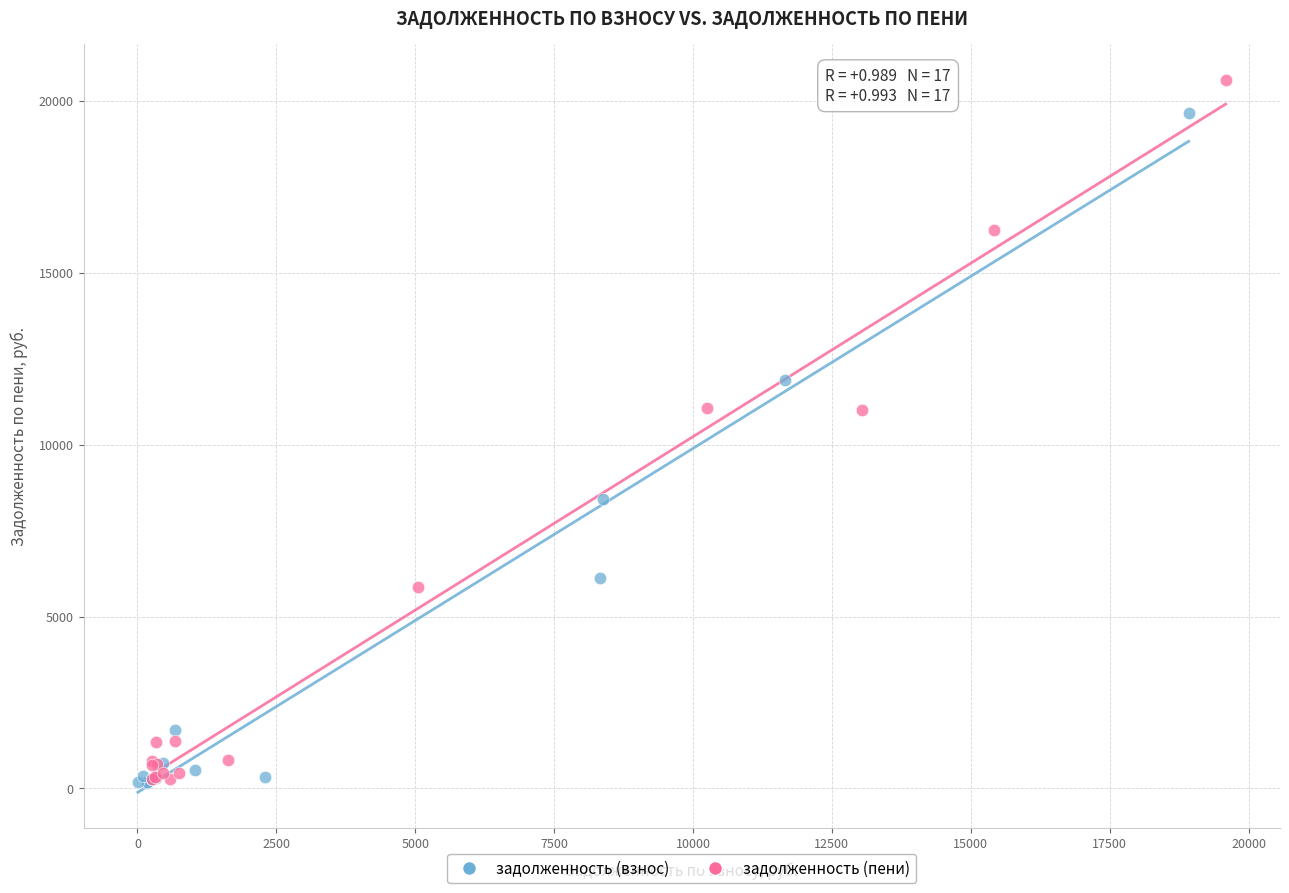

What are all the series names shown in the legend?

задолженность (взнос), задолженность (пени)